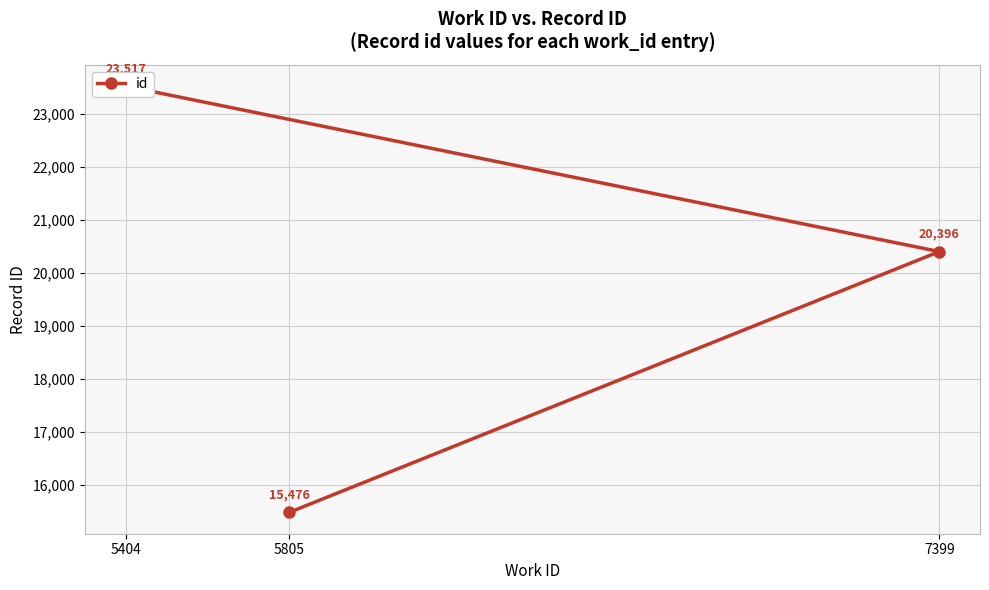

Between 5805 and 5404, which is larger?

5404